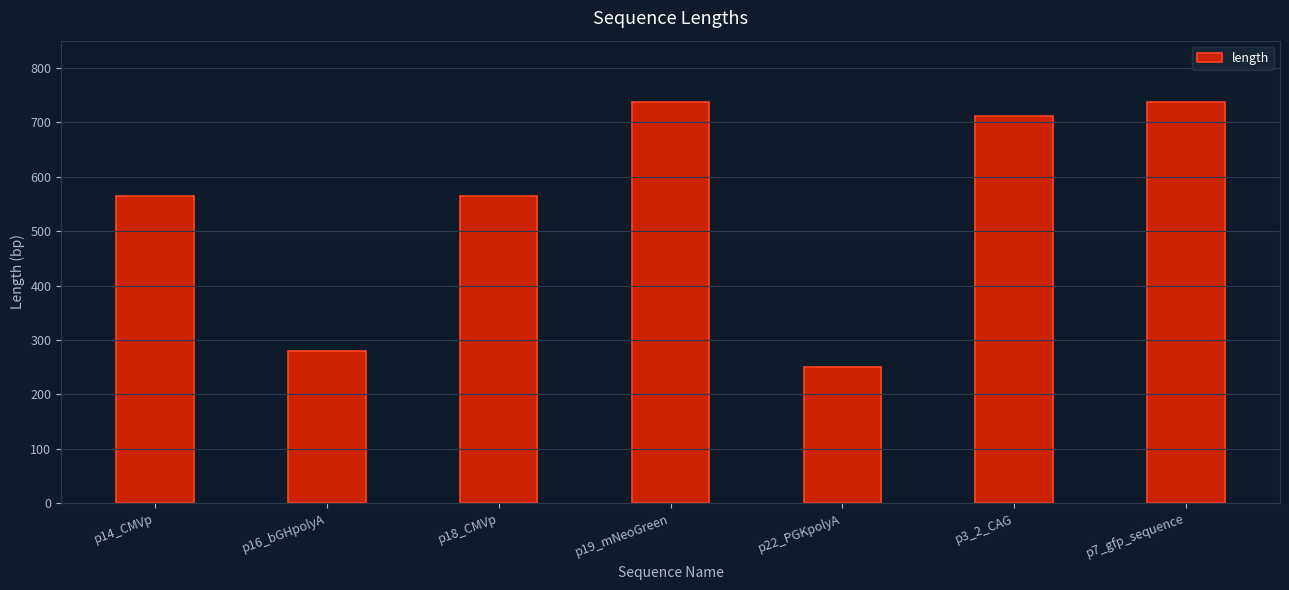

Reading left to right, what are all the values shown in this chart?

565	279	565	738	251	712	738